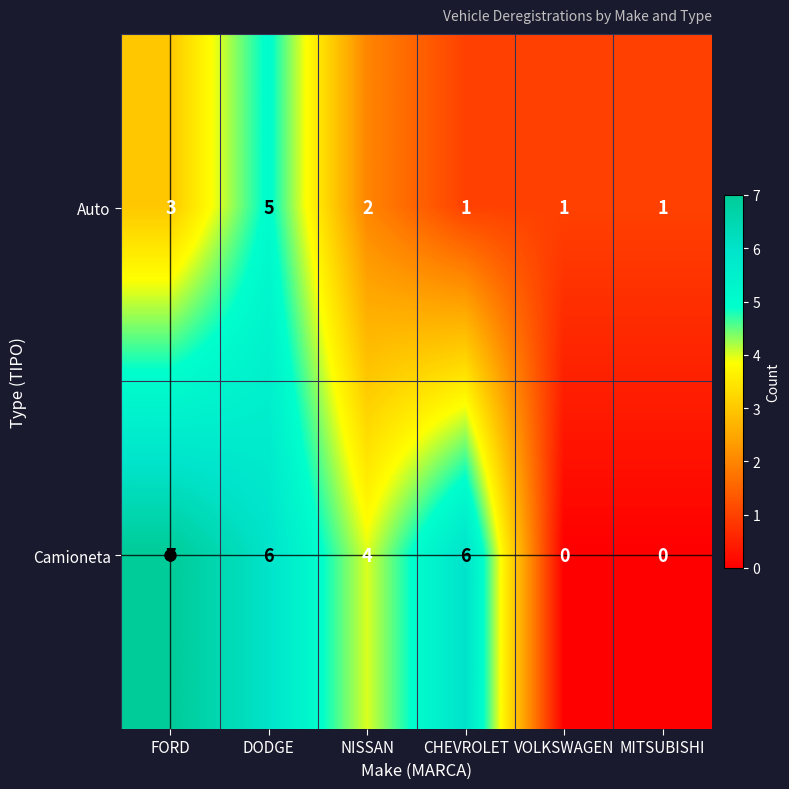

Which series has the largest range (max minus min)?

Camioneta